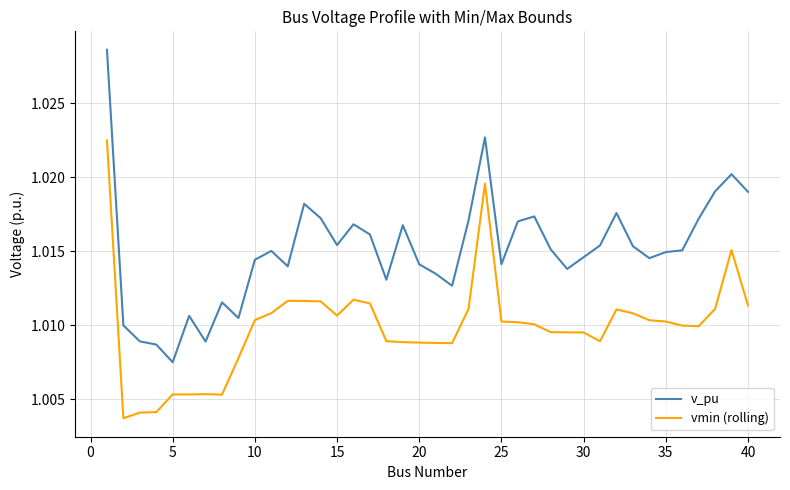

Rank the series by their maximum value, from highest to lowest.

v_pu, vmin (rolling)